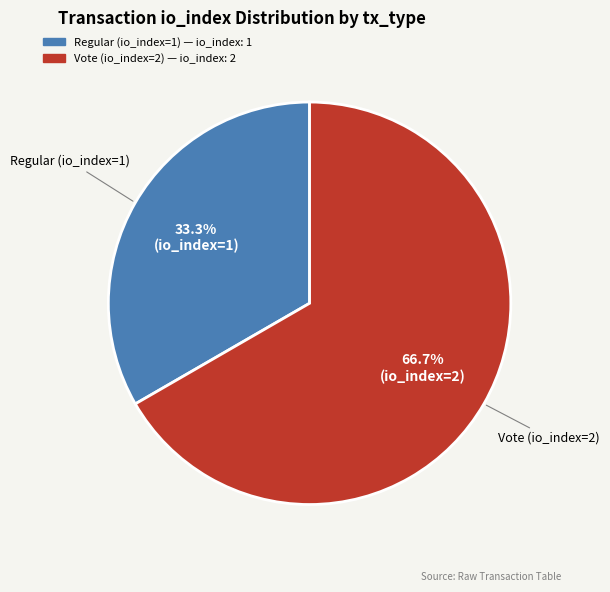

How many segments does this pie chart have?

2